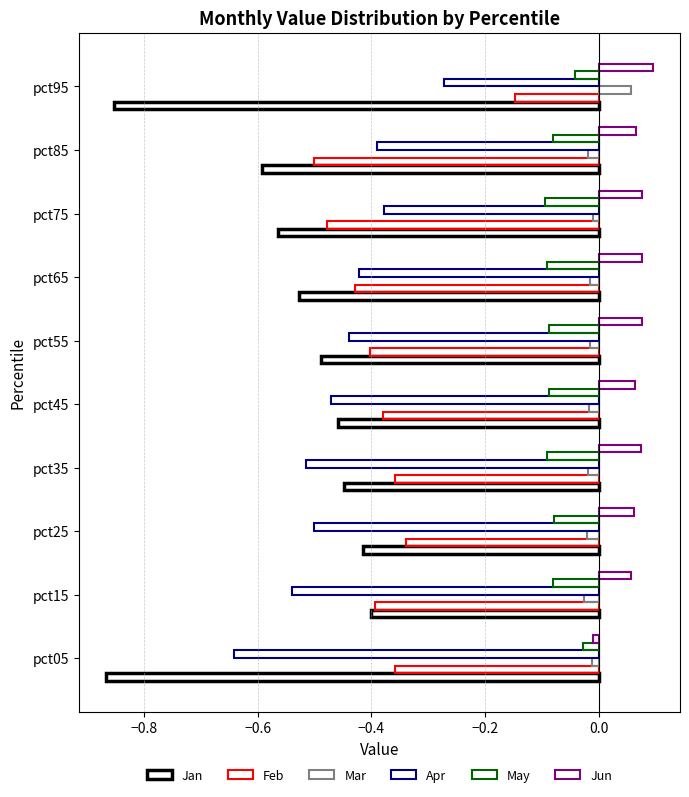

What is the difference between the maximum and minimum values in the Apr series?

0.4